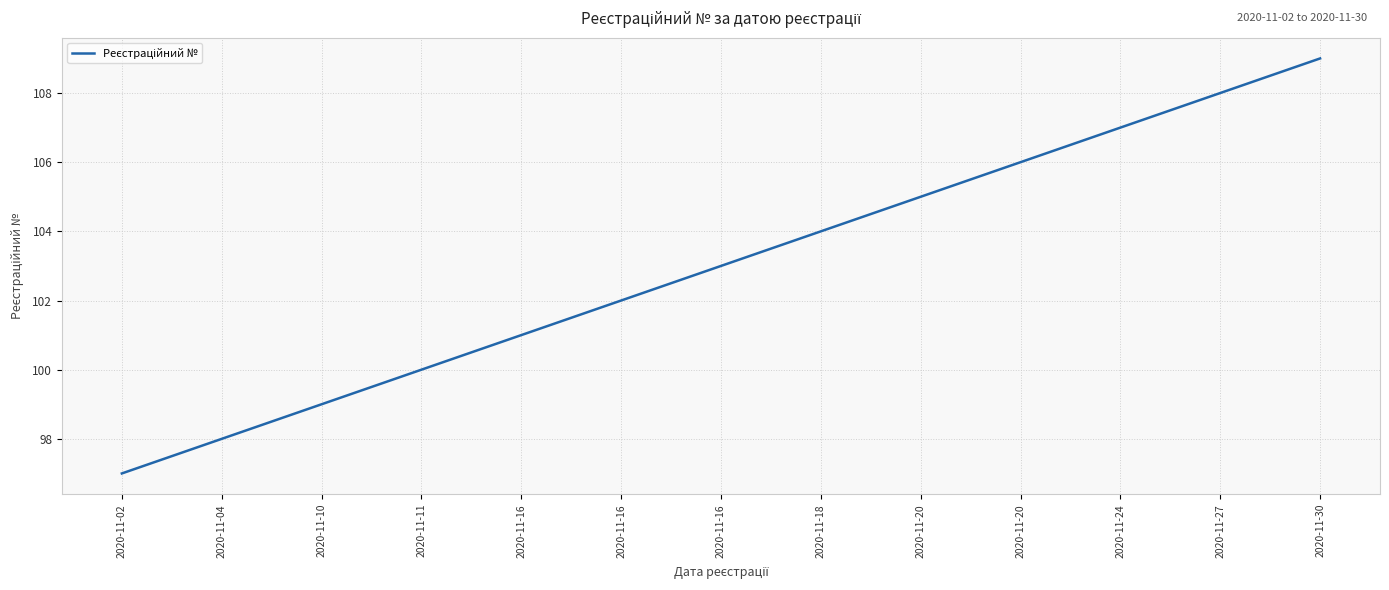

How many lines are shown in the chart?

1